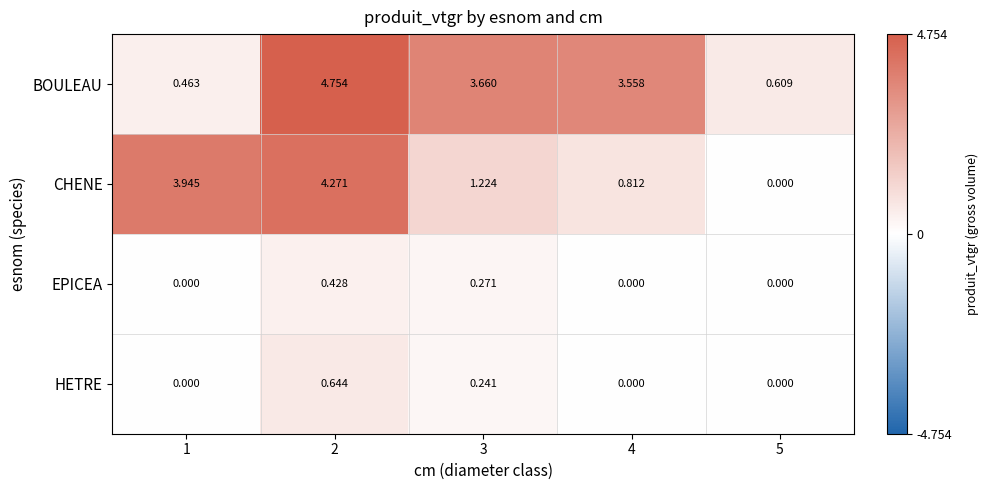

Rank the series by their maximum value, from highest to lowest.

BOULEAU, CHENE, HETRE, EPICEA